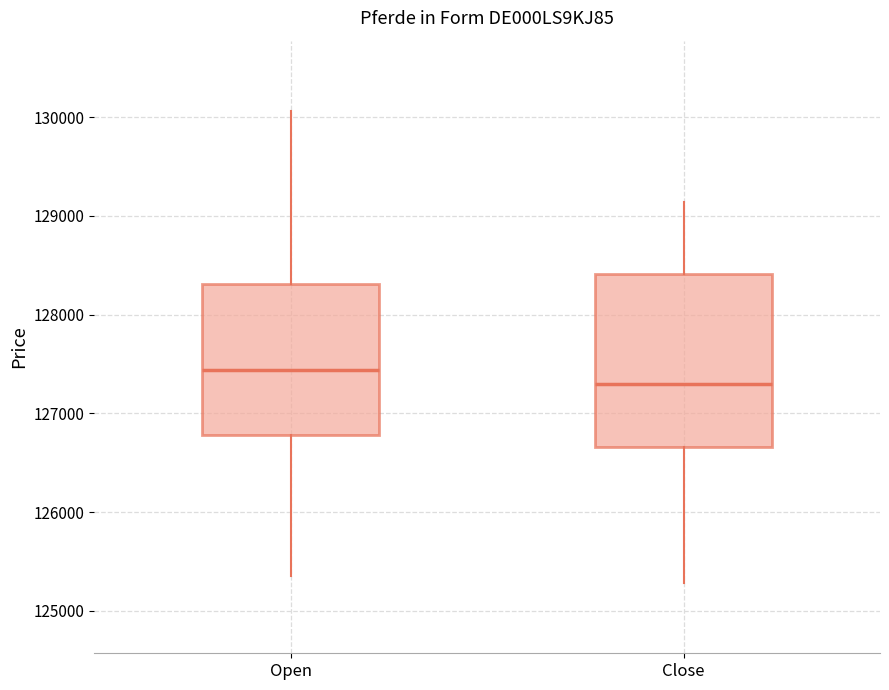

Where is the upper edge of the box for Open on the y-axis? The values are not printed on the chart, so give them approximately, as read against the axis.

128300